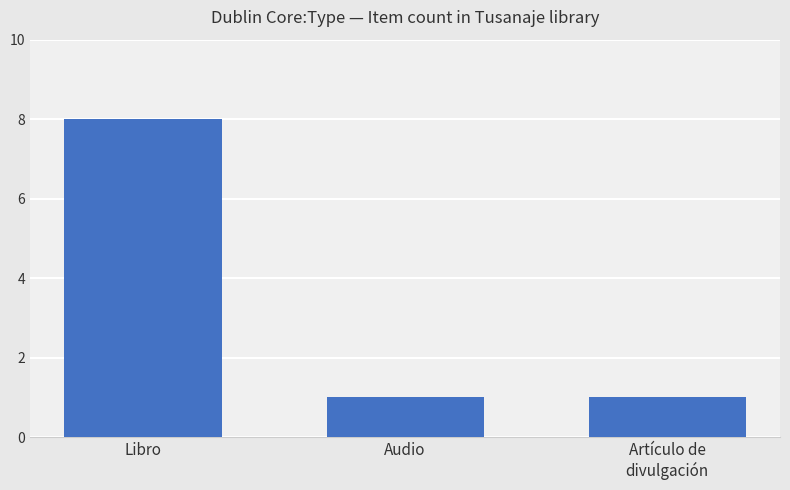

What value does the data have at Audio?

1